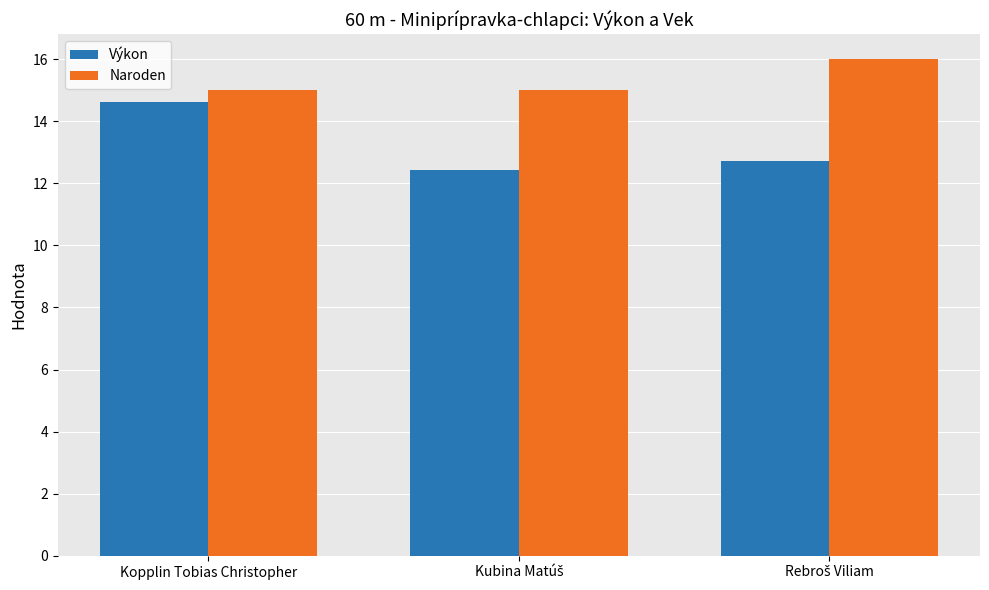

Which series has the largest total across all categories?

Naroden